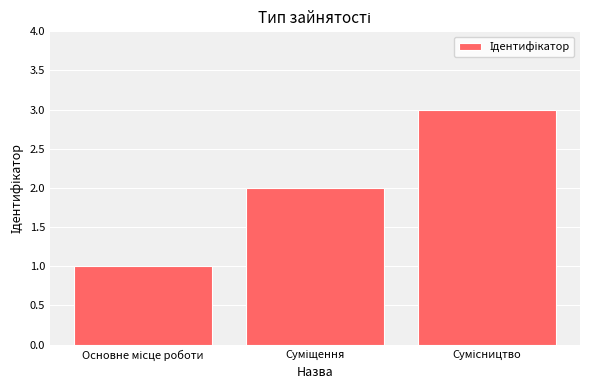

What is the greatest value displayed?

3